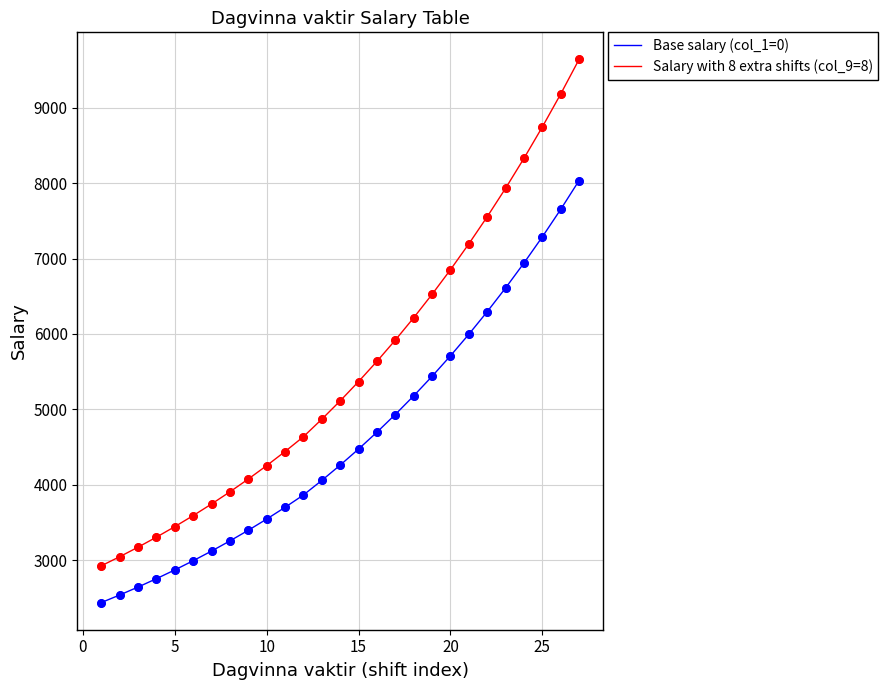

Which series has the largest total across all categories?

Salary with 8 extra shifts (col_9=8)